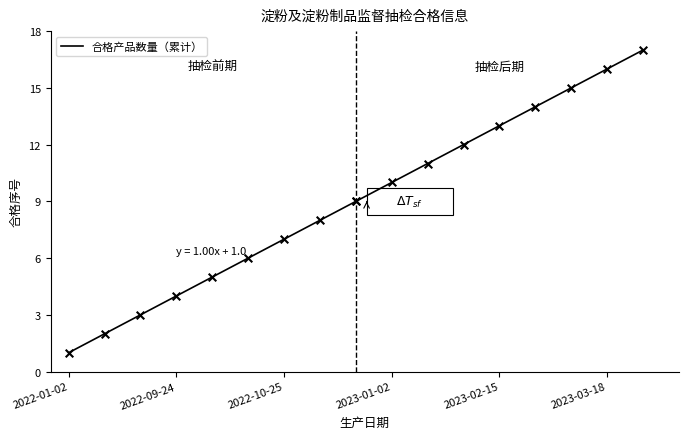

Between 2023-01-02 and 2023-02-01, which is larger?

2023-02-01